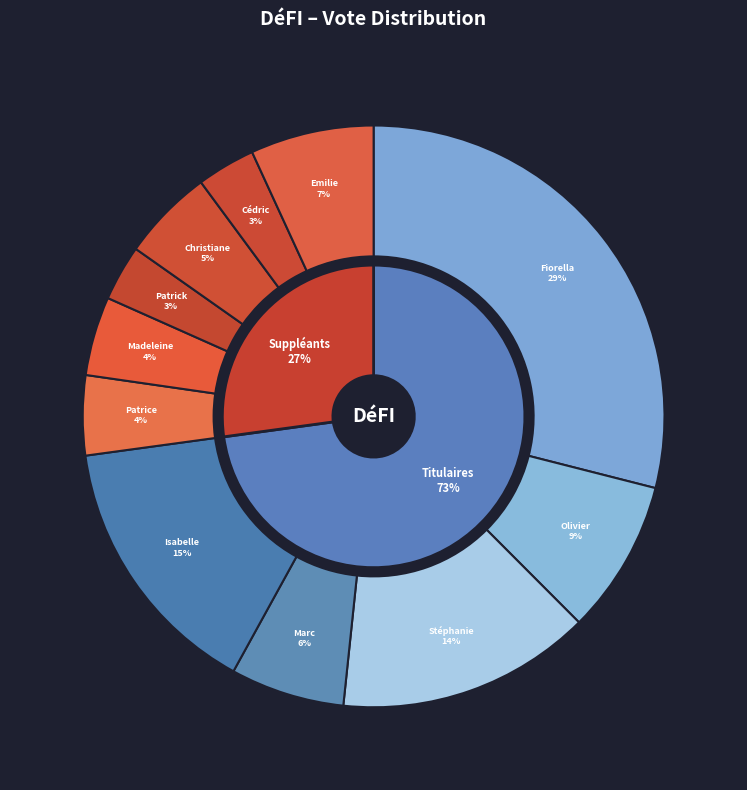

What is the change in value from NINANE Marc to HORN Patrice?

-136